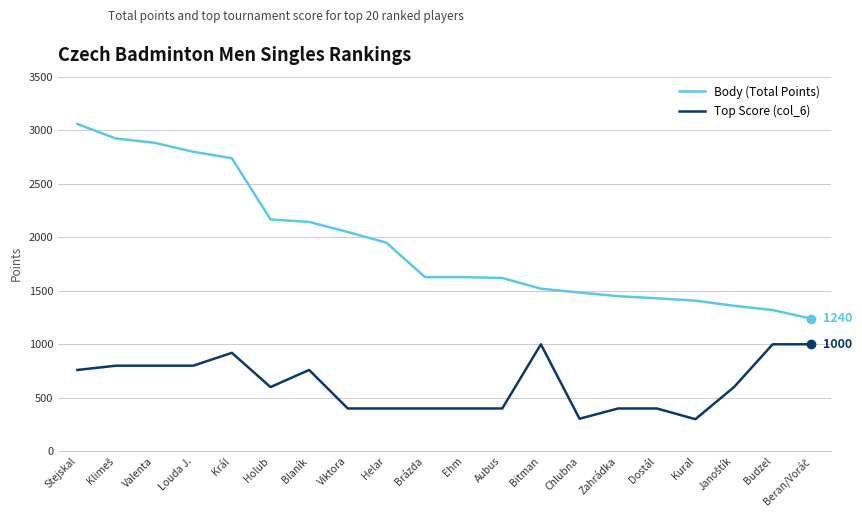

Which category has the highest value across all series?

Stejskal